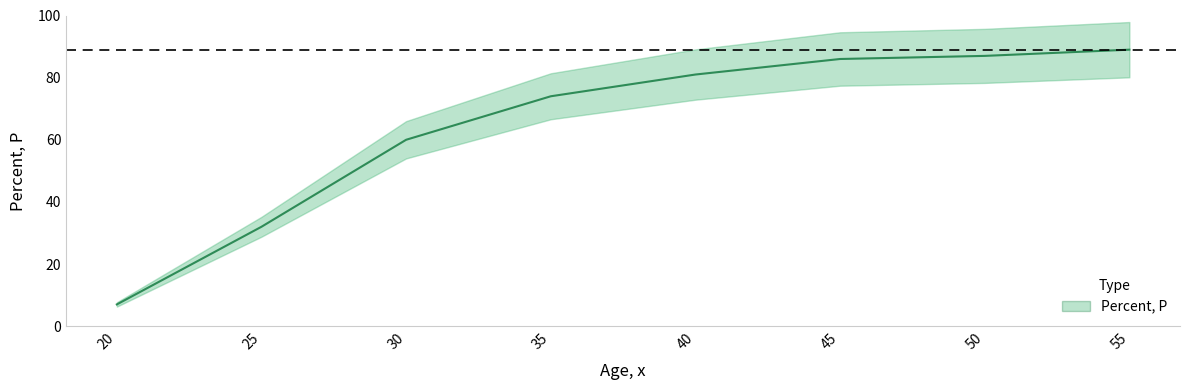

Rank the categories by value from highest to lowest.

55, 50, 45, 40, 35, 30, 25, 20